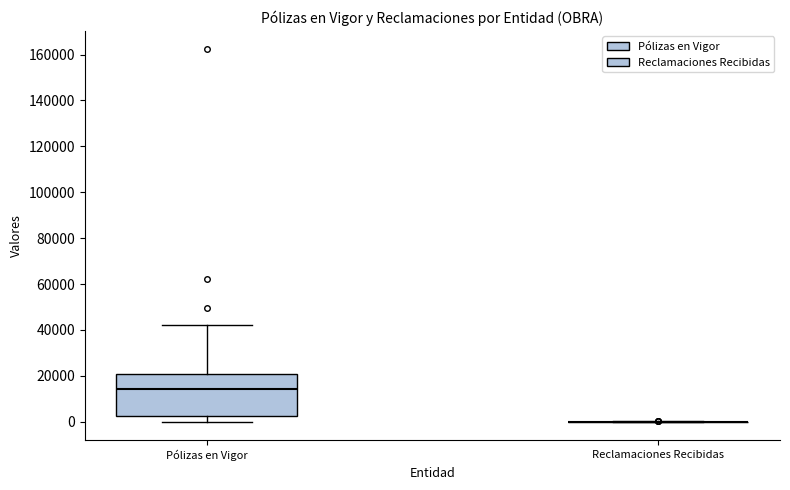

Reading left to right, transcribe this box plot: for each box, give where its median line is, the range the box spans, and where its two whiskers end, as read against the y-axis. The values are not printed on the chart, so give them approximately, as read against the axis.

Pólizas en Vigor: median 14000, box 2000 to 20000, whiskers 0 to 42000
Reclamaciones Recibidas: box collapsed to a line at 0, whiskers 0 to 0